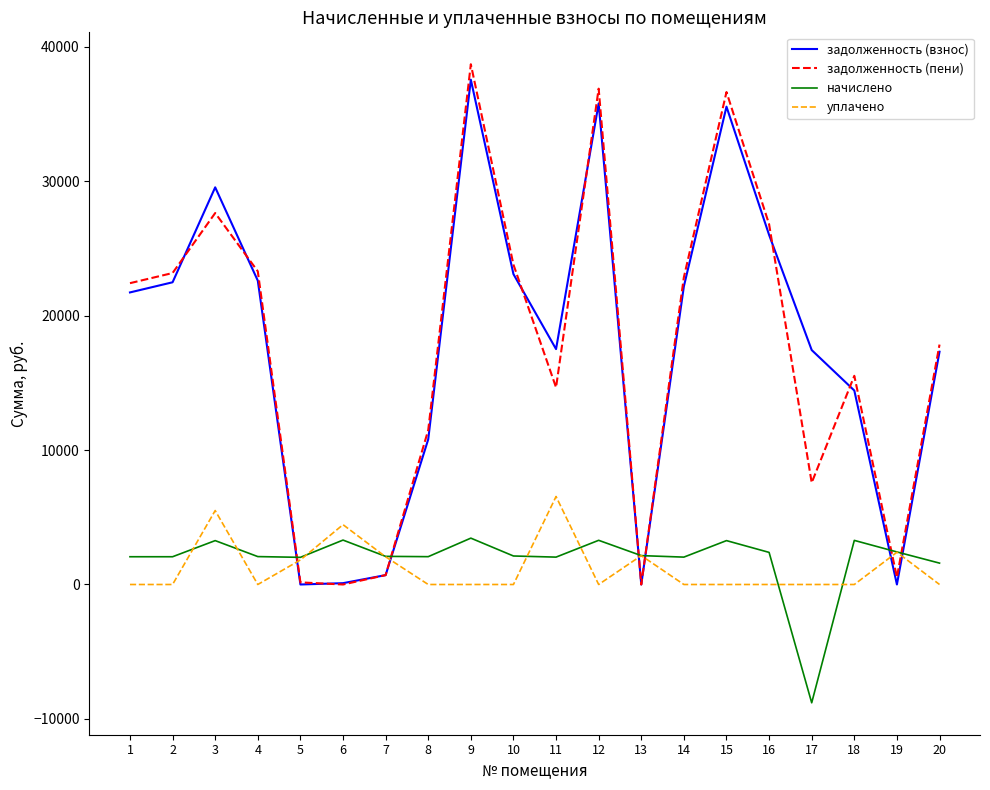

What is the maximum value for задолженность (взнос)?

37547.2